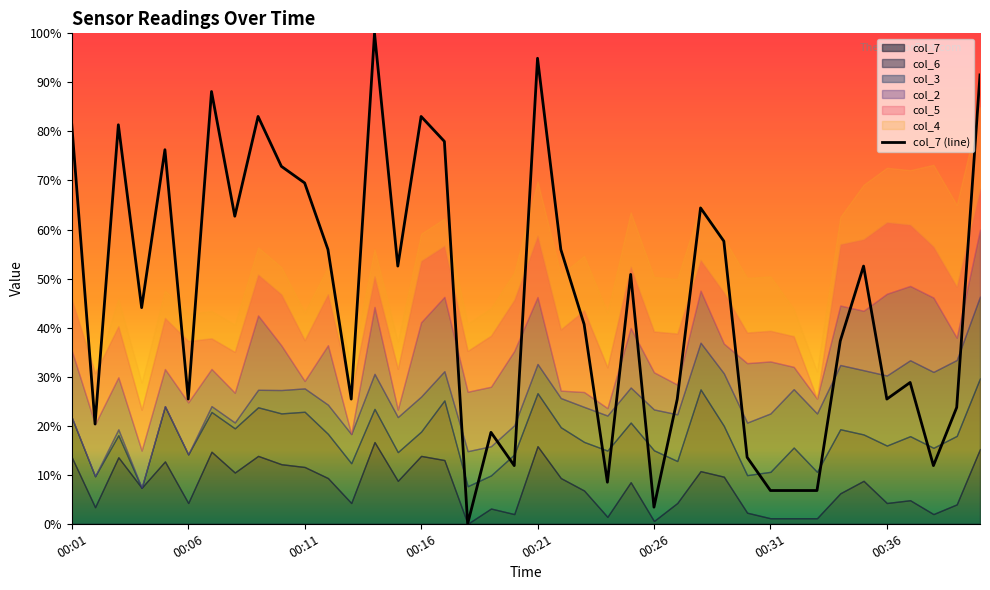

At which category does the chart reach its minimum across all series?

17